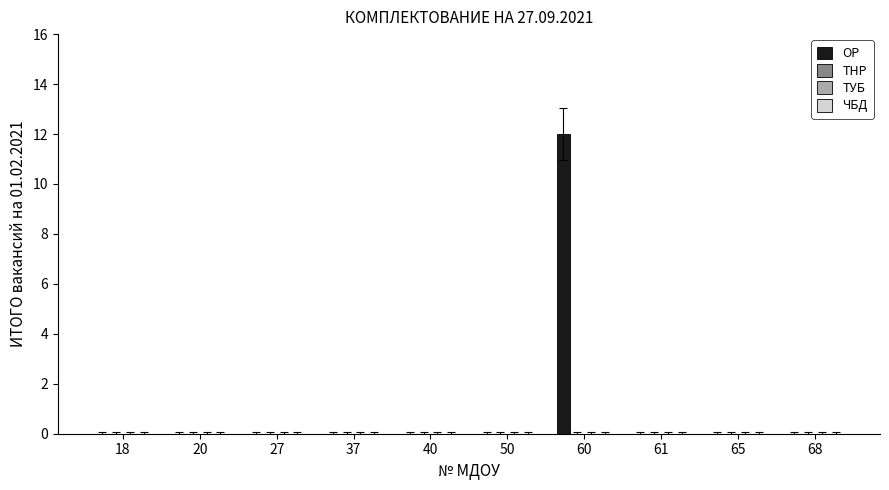

What is the greatest value displayed?

12